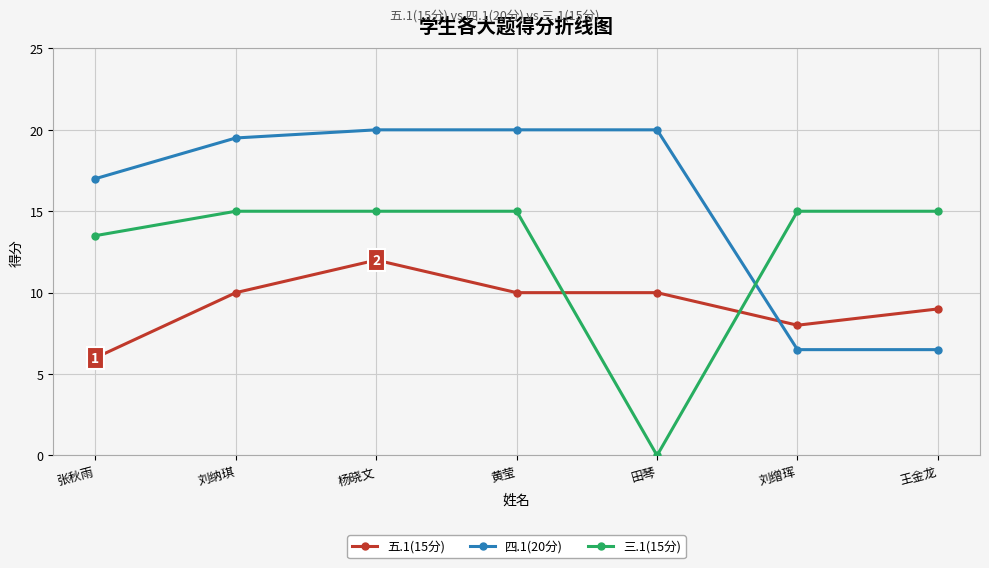

What is the approximate value of 四.1(20分) at 刘纳琪?

19.5